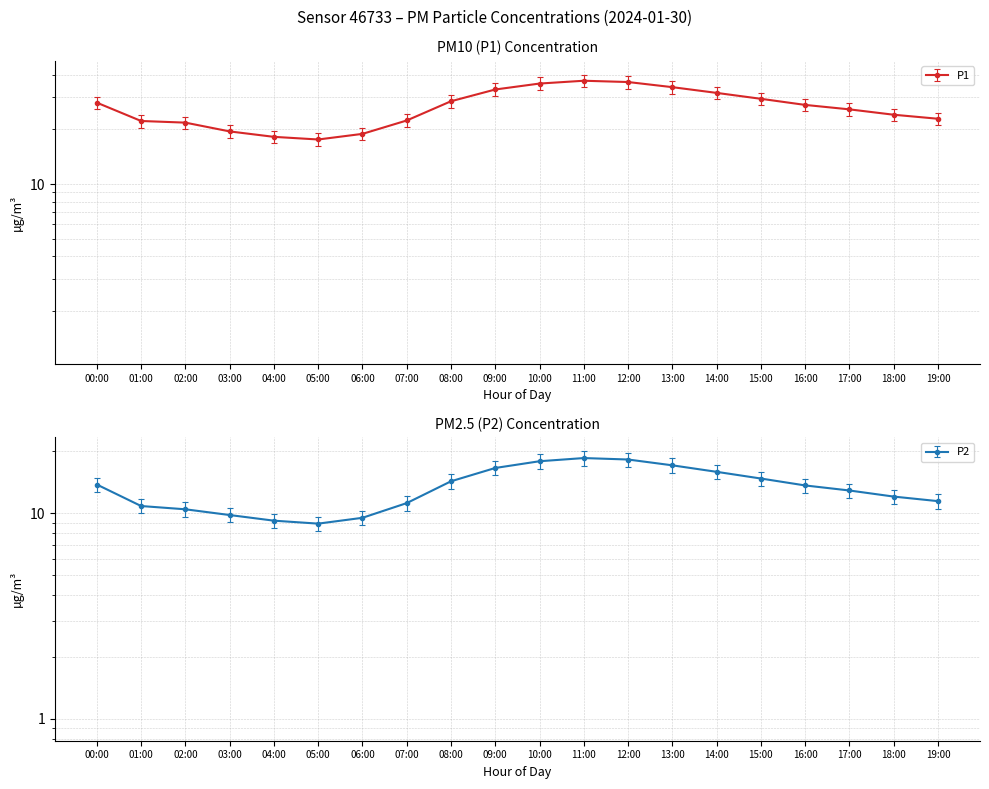

Rank the categories by P2 value from lowest to highest.

05:00, 04:00, 06:00, 03:00, 02:00, 01:00, 07:00, 19:00, 18:00, 17:00, 16:00, 00:00, 08:00, 15:00, 14:00, 09:00, 13:00, 10:00, 12:00, 11:00